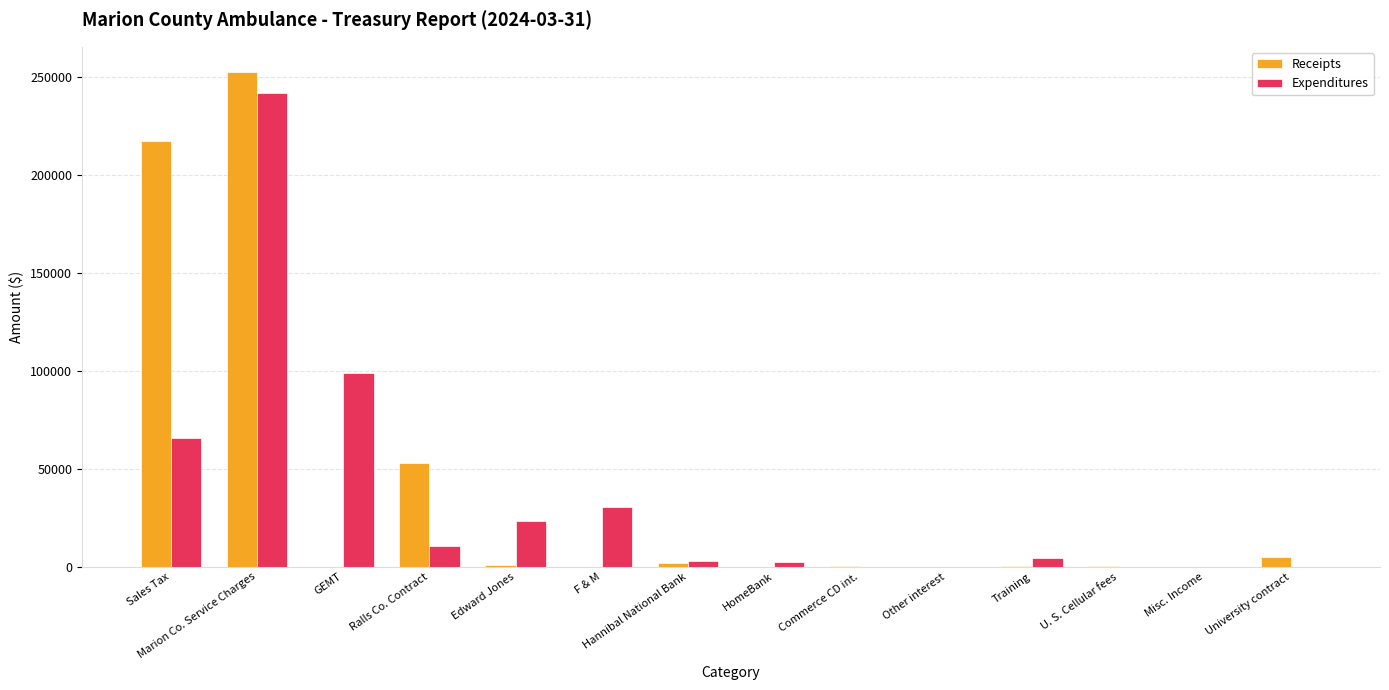

The value of Expenditures at U. S. Cellular fees is 119256.8. True or false?

False